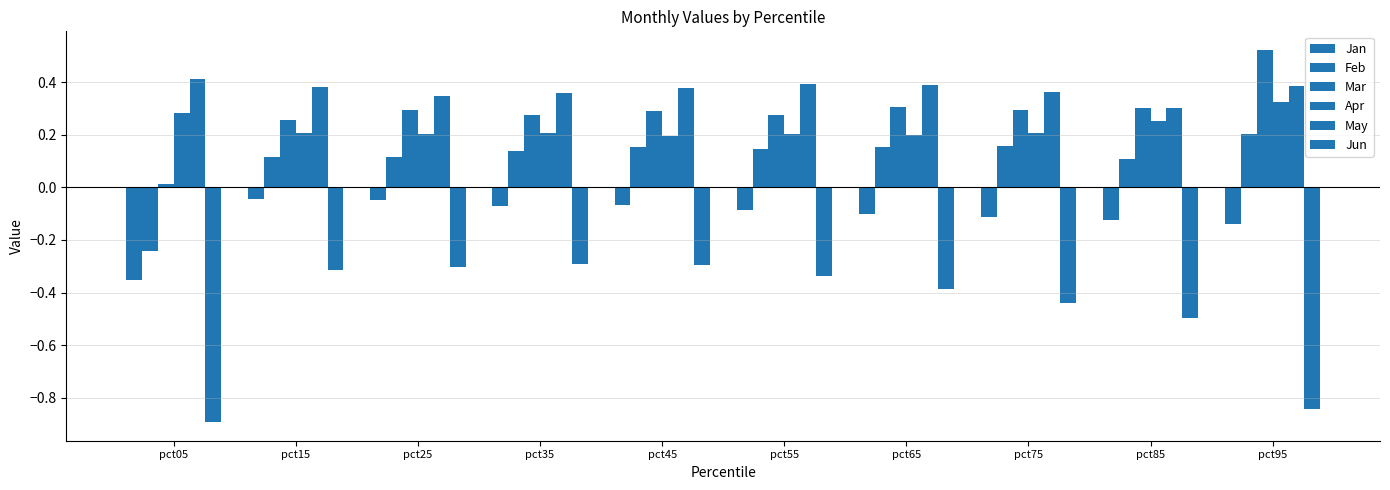

What value does the Apr series have at pct05?

0.3